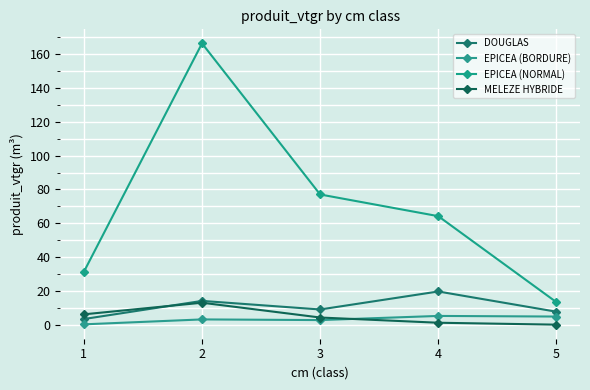

What is the minimum value for EPICEA (NORMAL)?

13.3